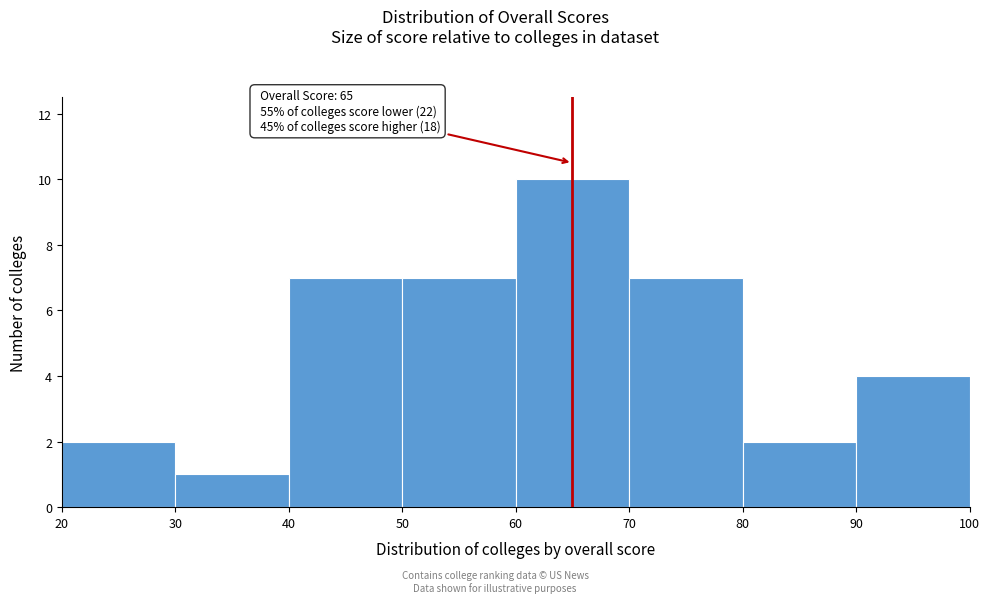

Which range on the x-axis has the tallest bar?

60 to 70